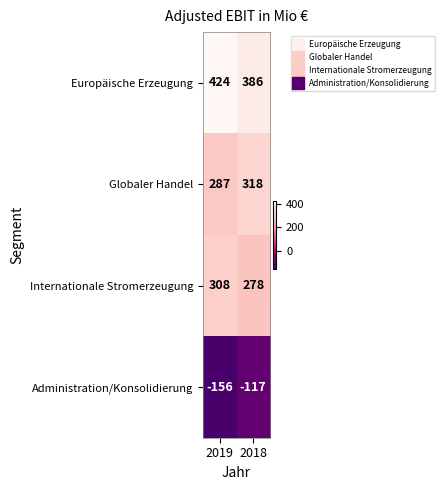

Rank the series by their maximum value, from lowest to highest.

Administration/Konsolidierung, Internationale Stromerzeugung, Globaler Handel, Europäische Erzeugung